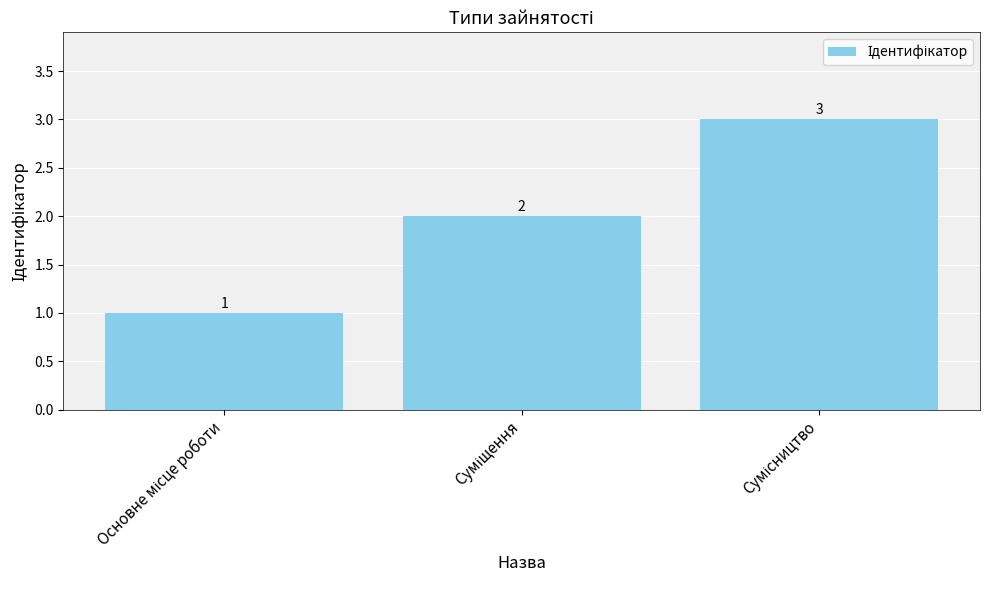

How many data points does each series have?

3